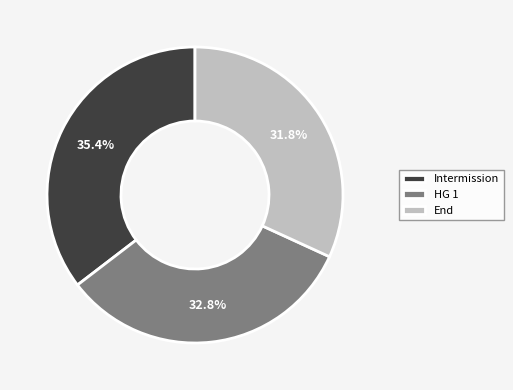

How many segments does this pie chart have?

3